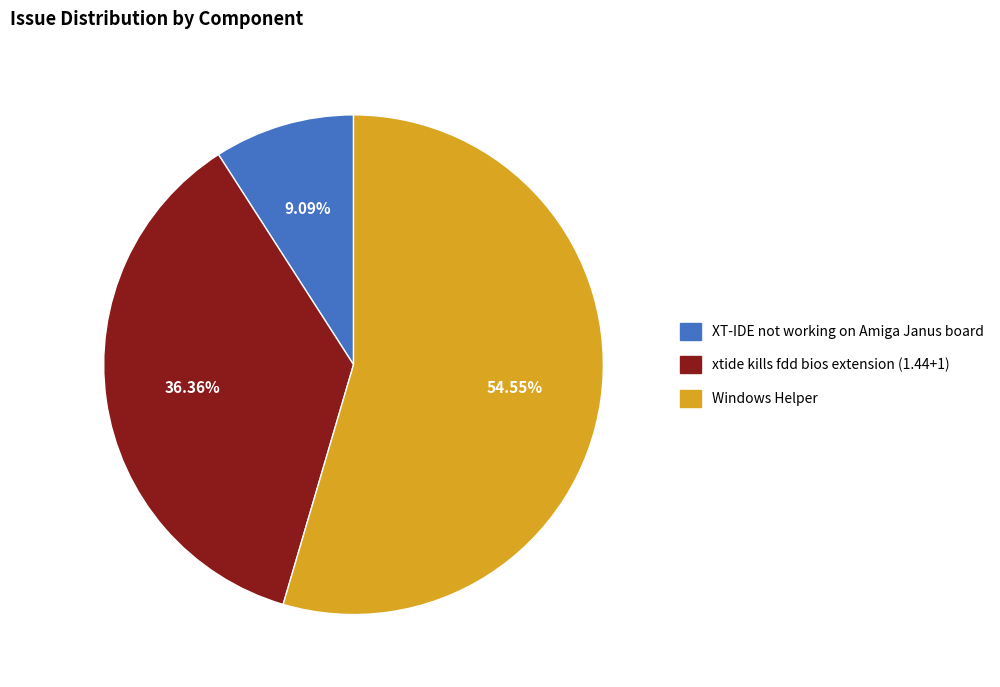

Is the sum of Windows Helper and XT-IDE not working on Amiga Janus board greater than half?

Yes